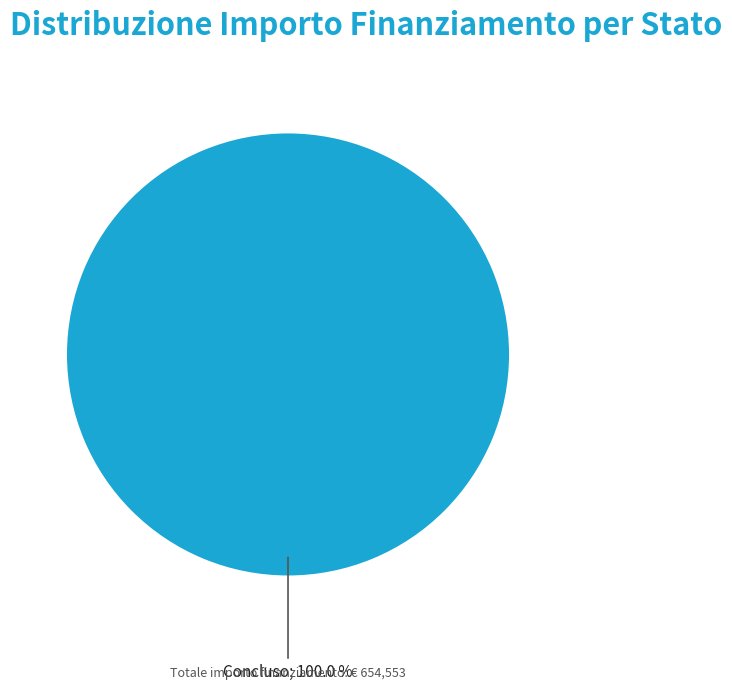

Is there any slice that represents more than half of the pie?

Yes